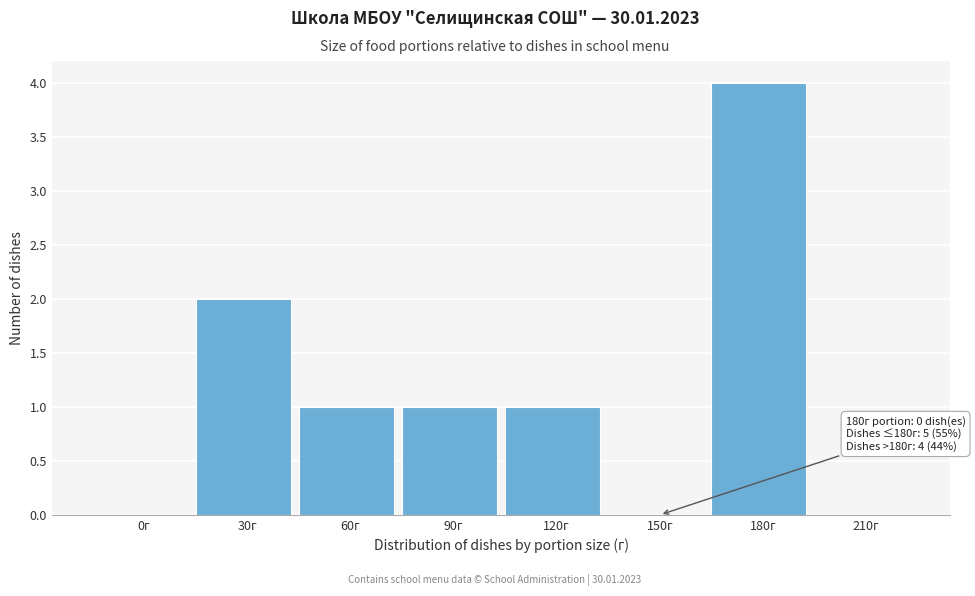

Reading left to right, what are all the values shown in this chart?

0г=0	30г=2	60г=1	90г=1	120г=1	150г=0	180г=4	210г=0